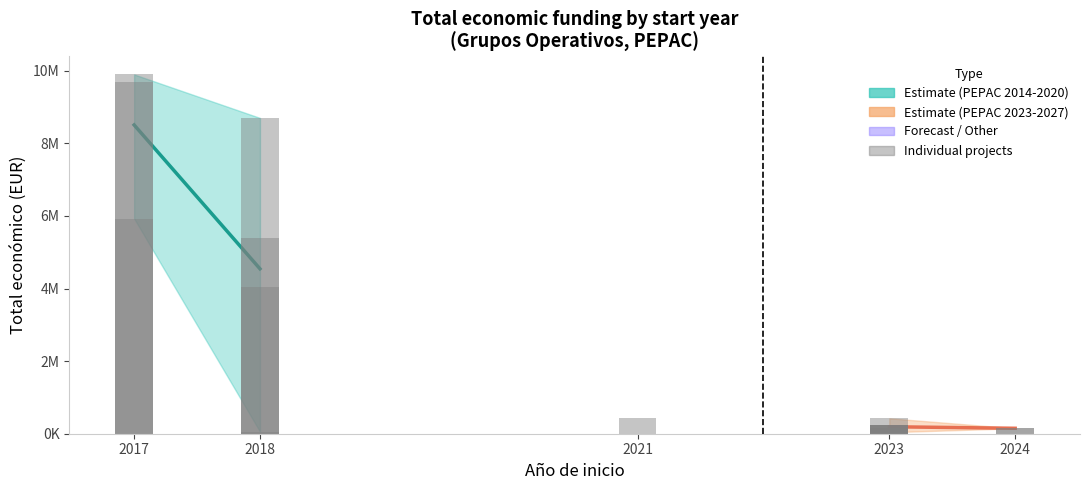

Between 2017 and 2023, which is larger?

2017